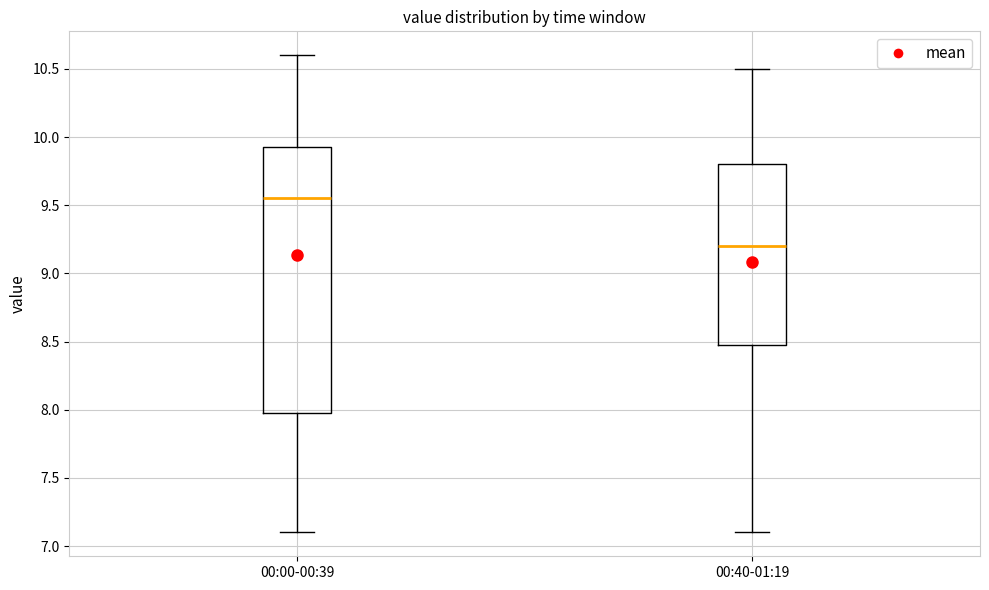

Where does the upper whisker of the box for 00:40-01:19 end on the y-axis? The values are not printed on the chart, so give them approximately, as read against the axis.

10.50